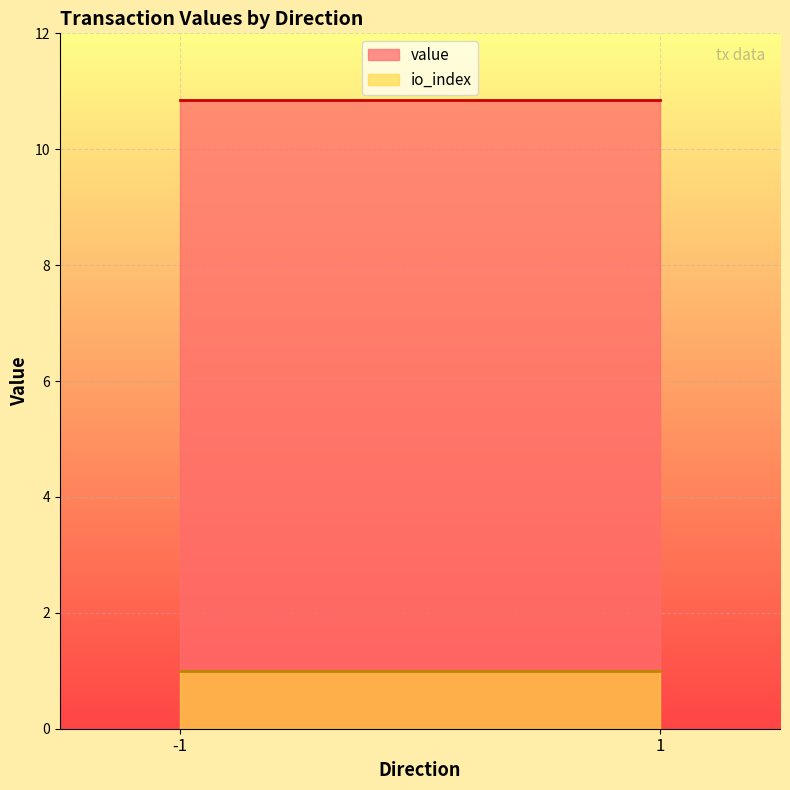

What are all the series names shown in the legend?

value, io_index